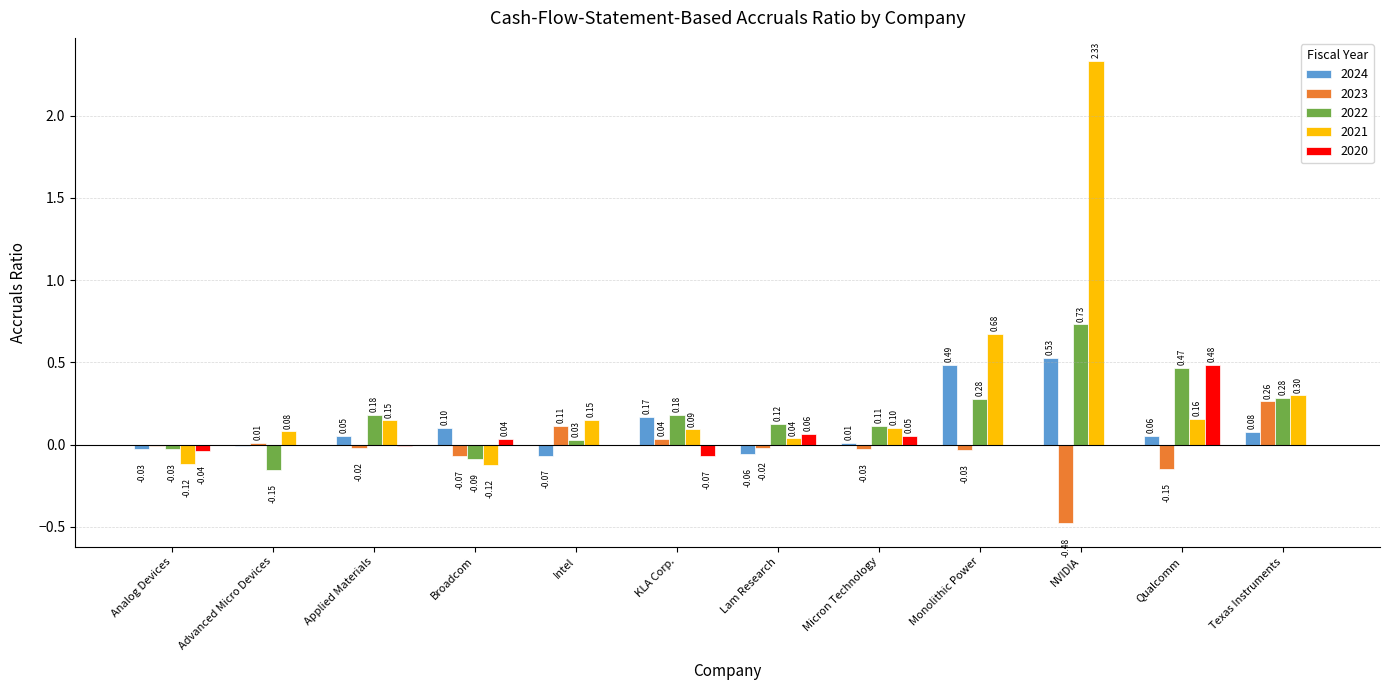

What is the total value across all series at Texas Instruments?

0.9